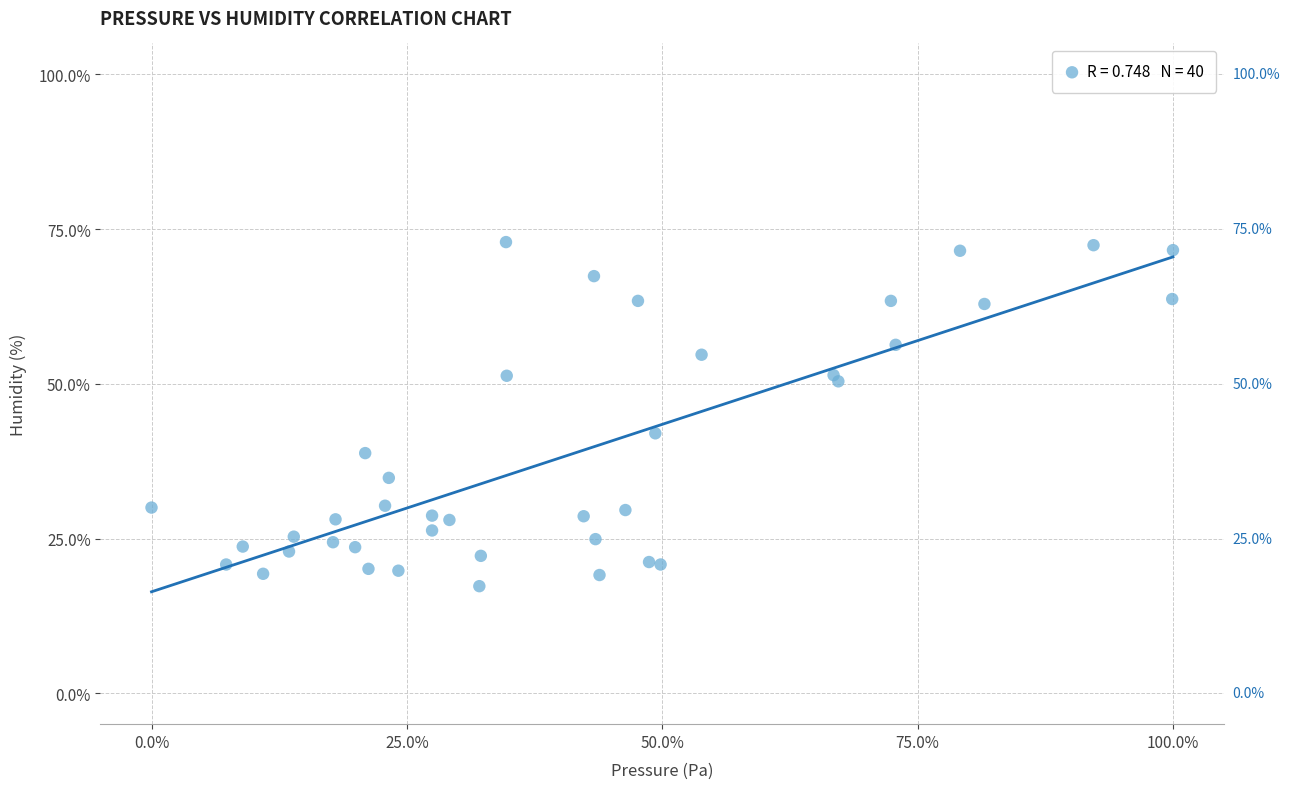

What Y value in the scatter plot is closest to 45?

42.0